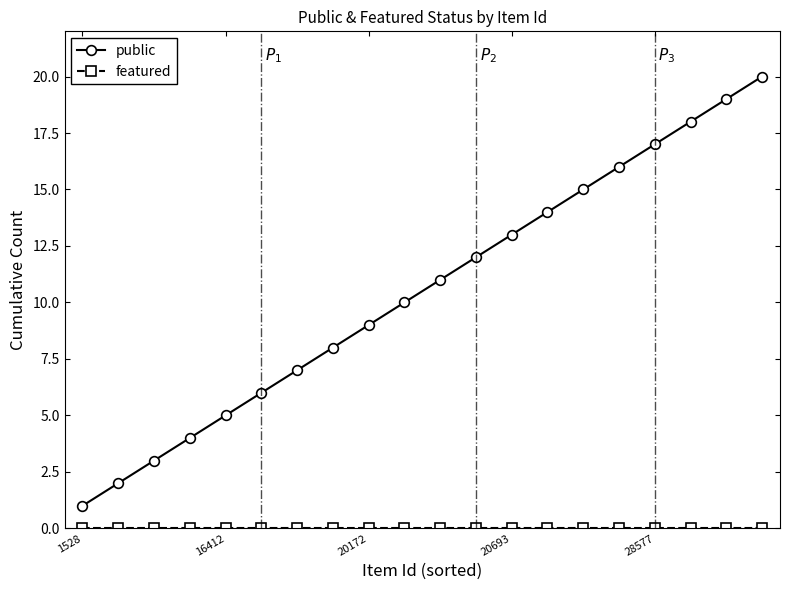

What is the highest value of the public series?

20